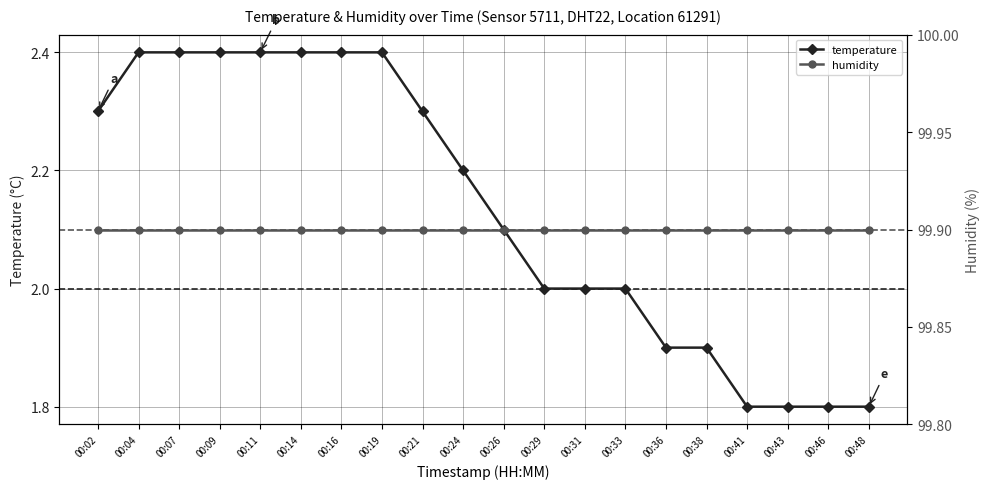

Rank the categories by value from highest to lowest.

00:04, 00:07, 00:09, 00:11, 00:14, 00:16, 00:19, 00:02, 00:21, 00:24, 00:26, 00:29, 00:31, 00:33, 00:36, 00:38, 00:41, 00:43, 00:46, 00:48